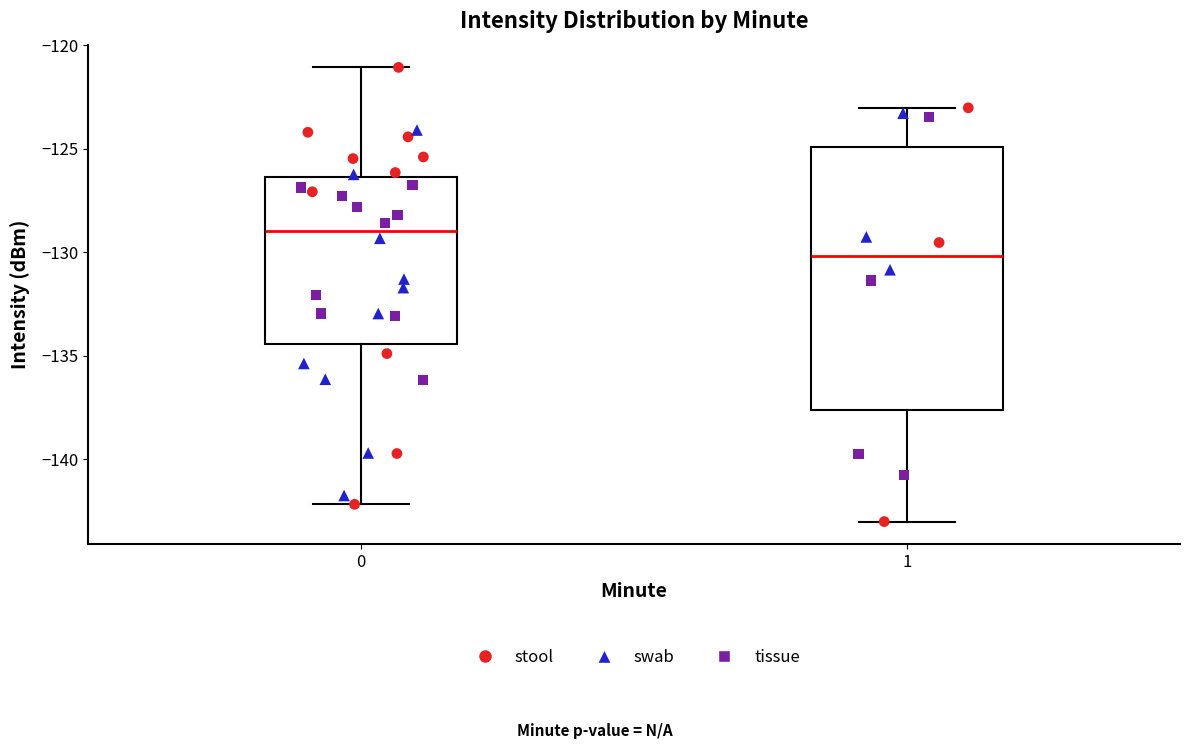

Where is the lower edge of the box at x = 0 on the y-axis? The values are not printed on the chart, so give them approximately, as read against the axis.

-134.5